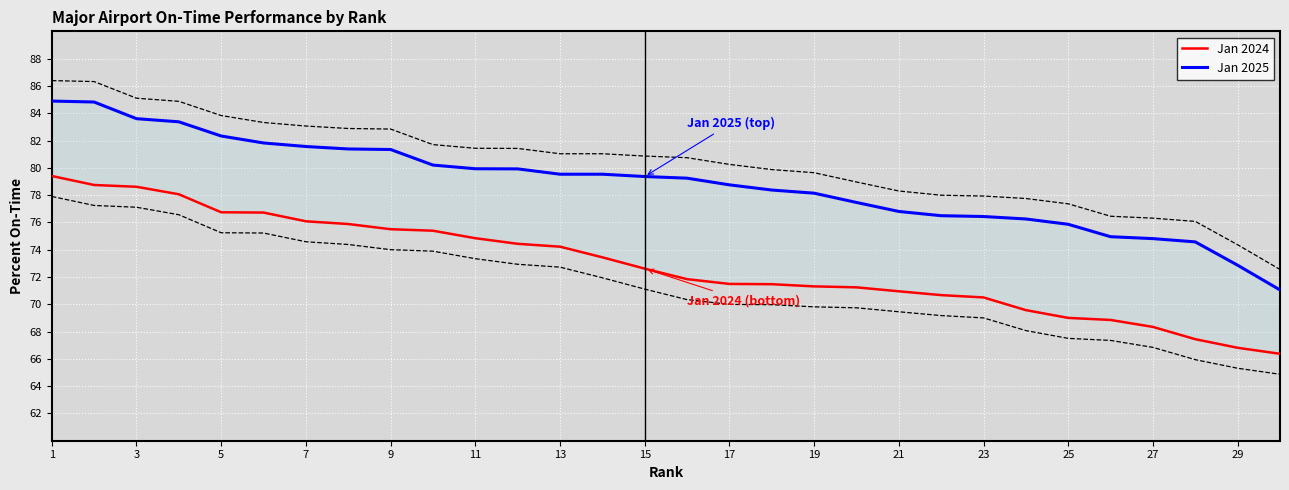

What is the sum of all Jan 2025 values?

2365.6